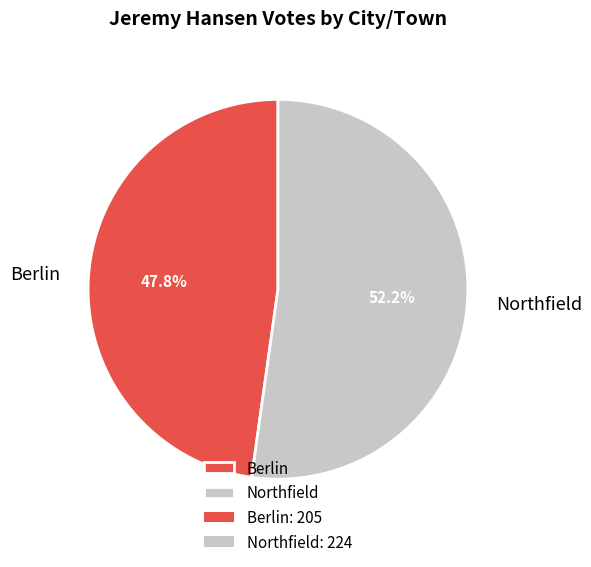

Combined, what portion of the pie is Northfield and Berlin?

100.0%